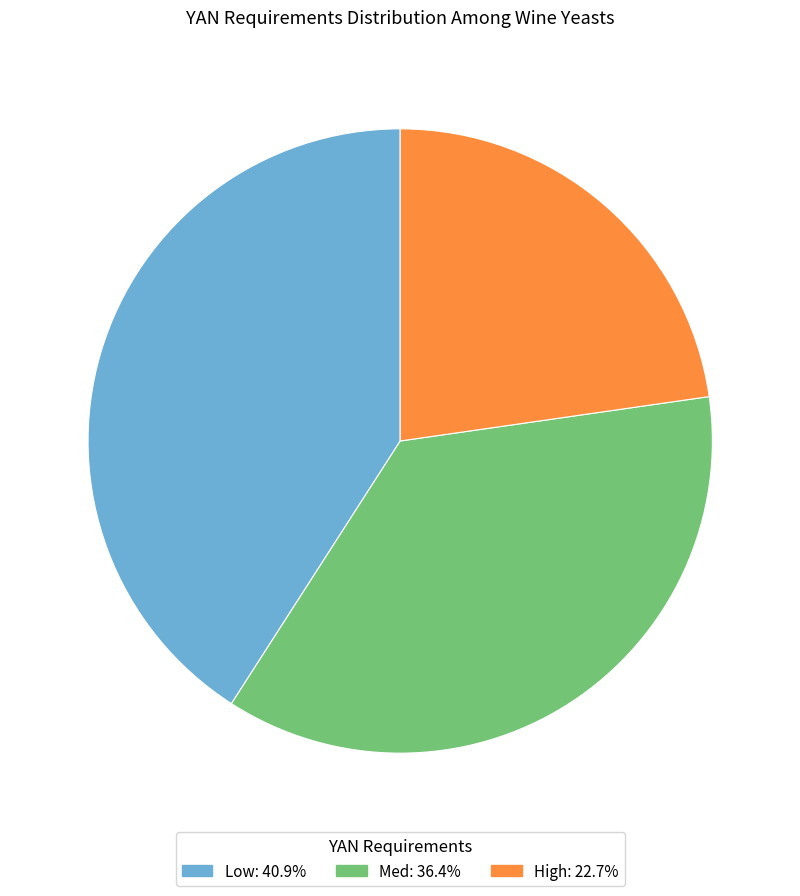

Count the number of slices in the pie.

3